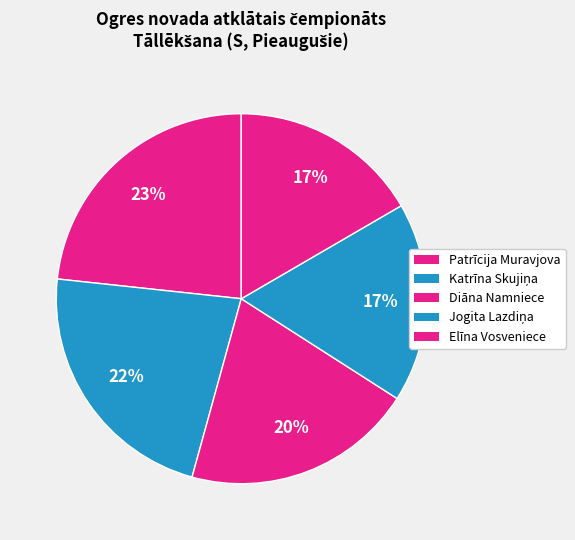

Count the number of slices in the pie.

5